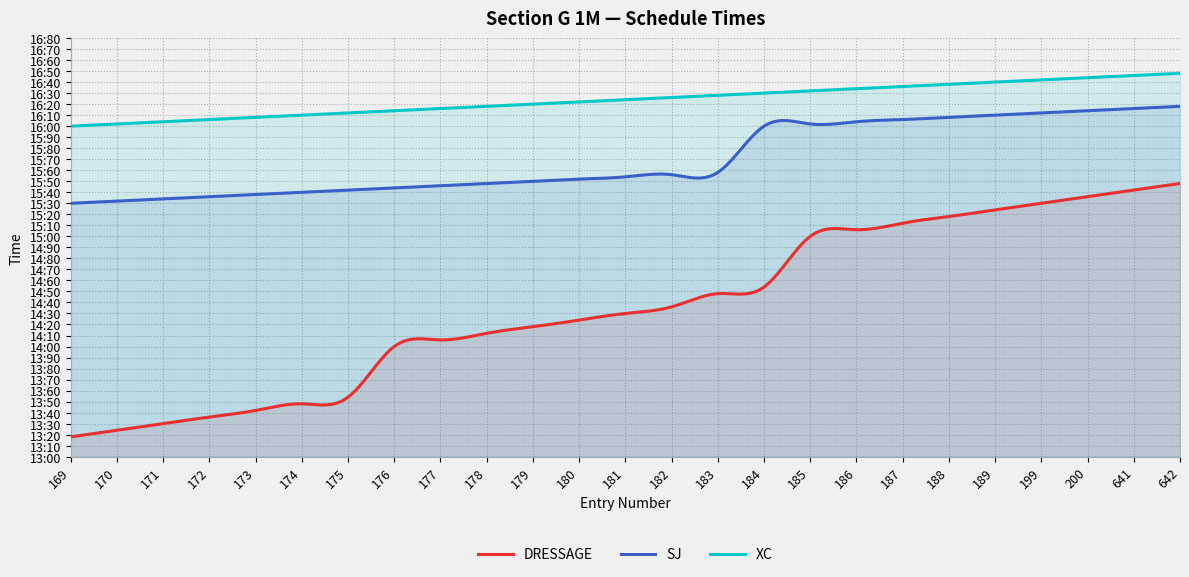

True or false: SJ and DRESSAGE intersect in this chart.

False